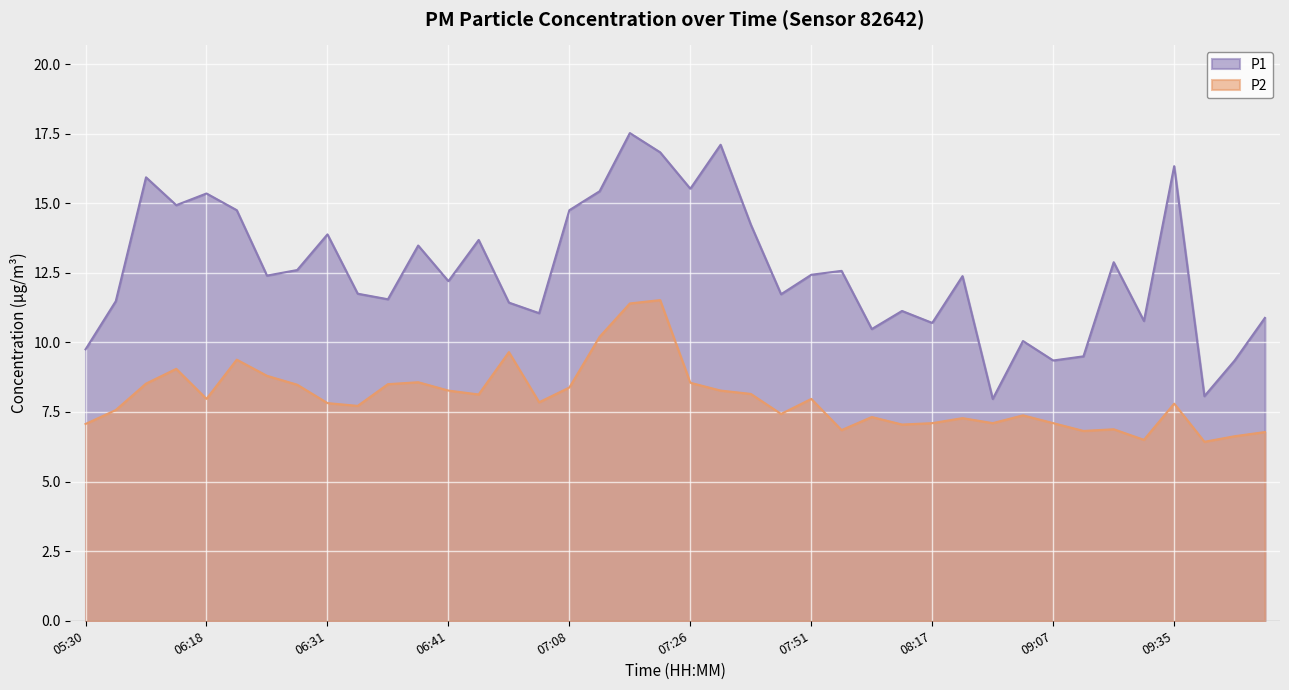

The P1 series shows 11.6 at 06:36. True or false?

True